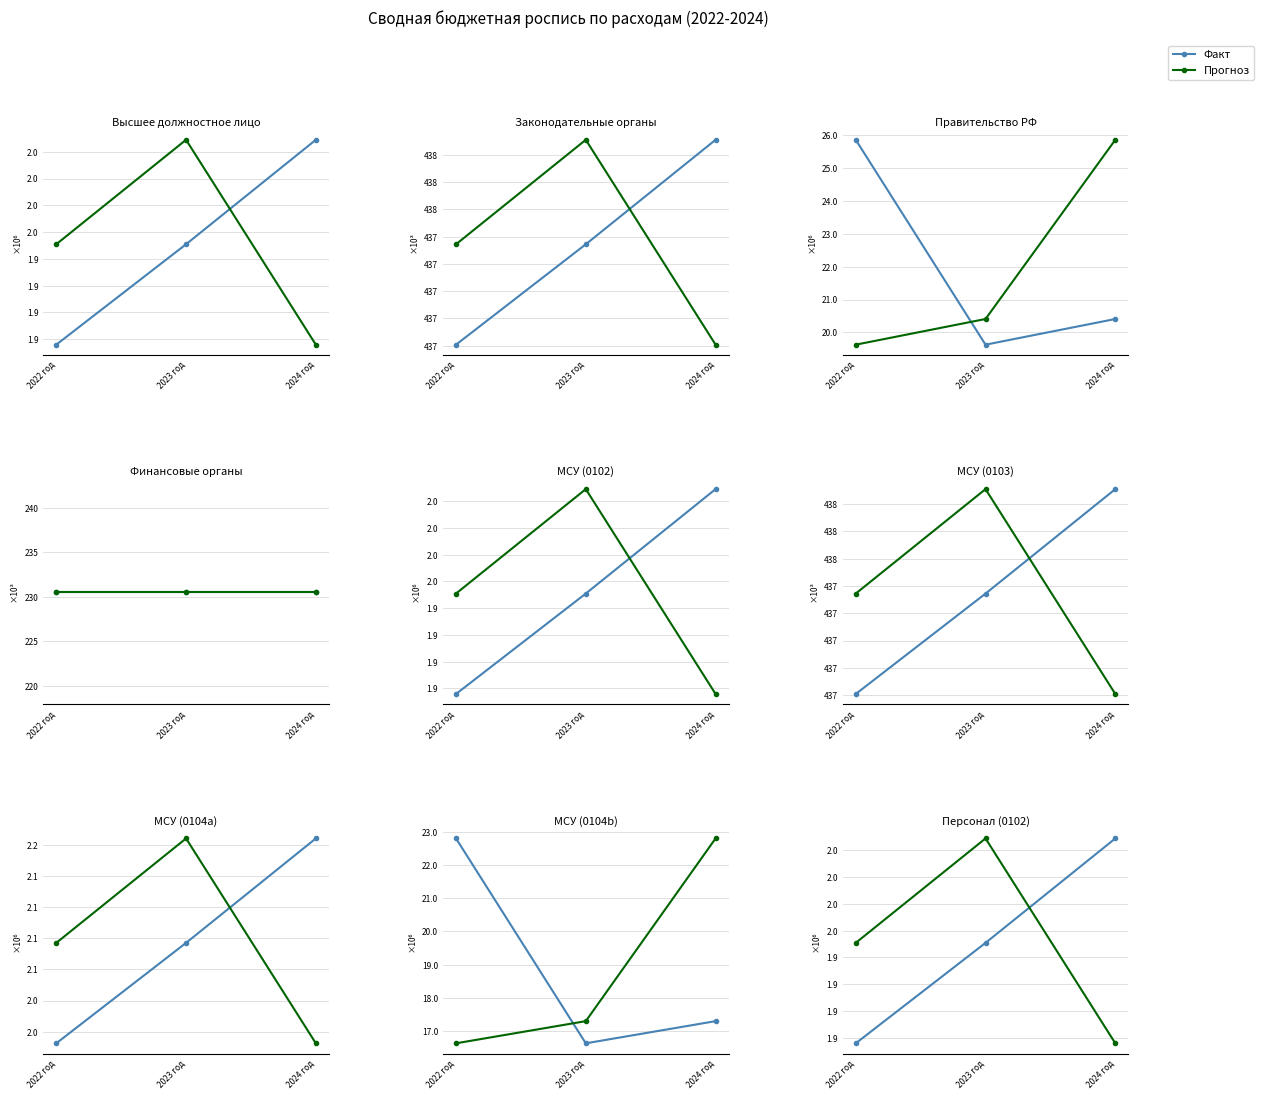

What value does the Факт series have at 2023 год, to the nearest 100?

1950900